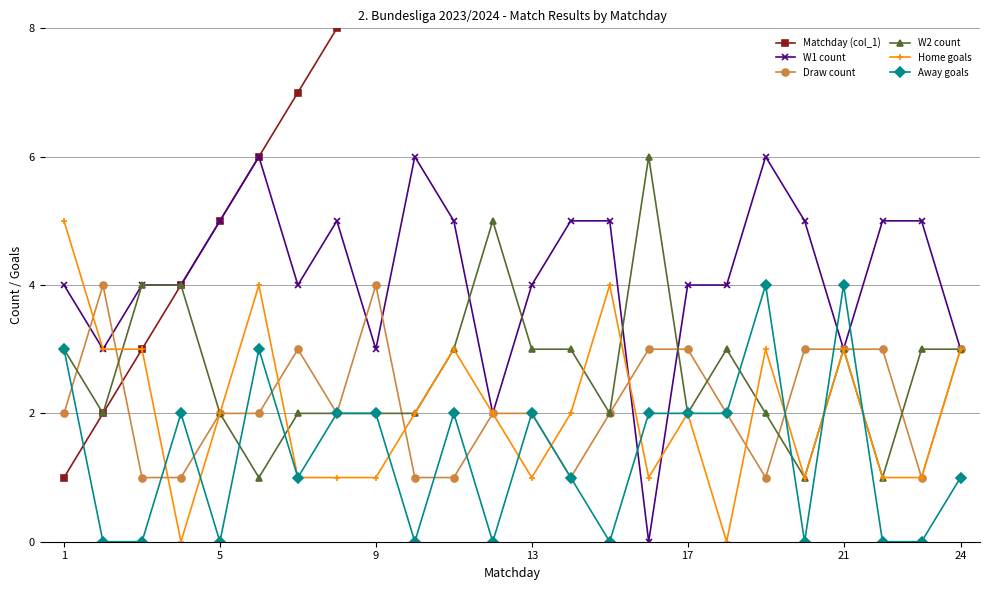

At which label is Draw count closest to 2?

1